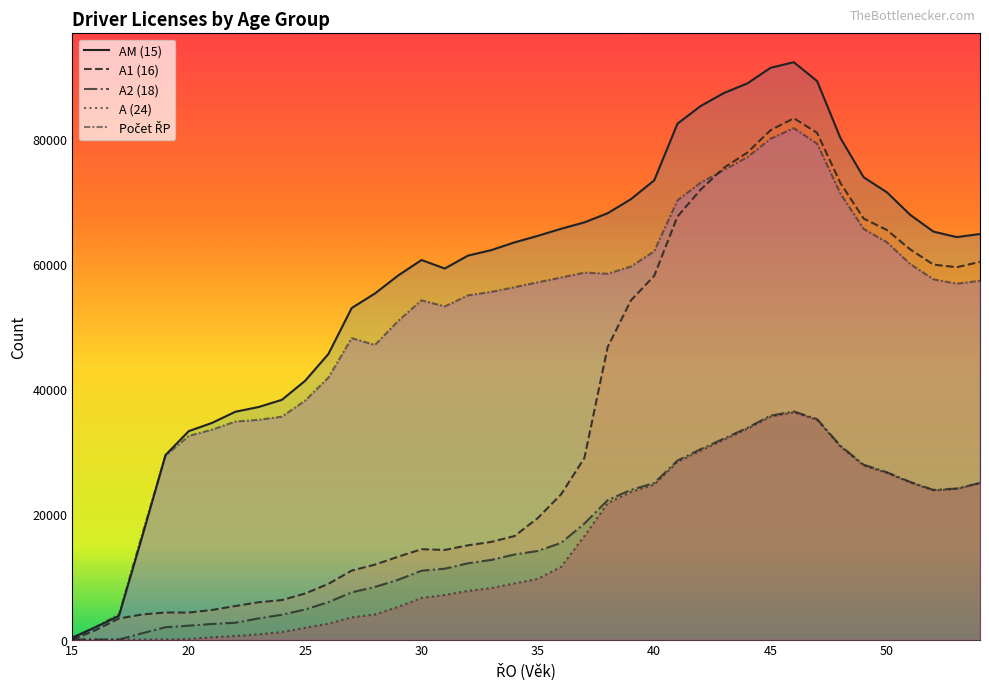

How many lines are shown in the chart?

5